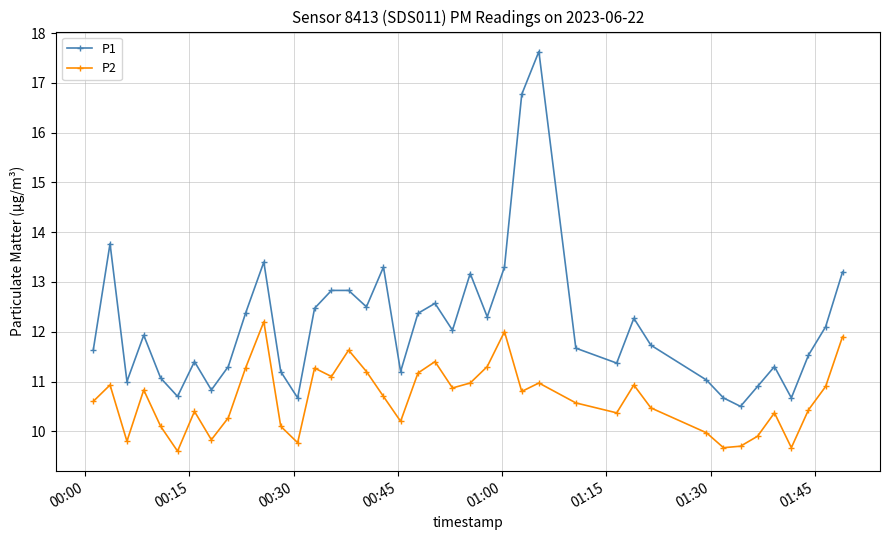

Which series has the largest total across all categories?

P1